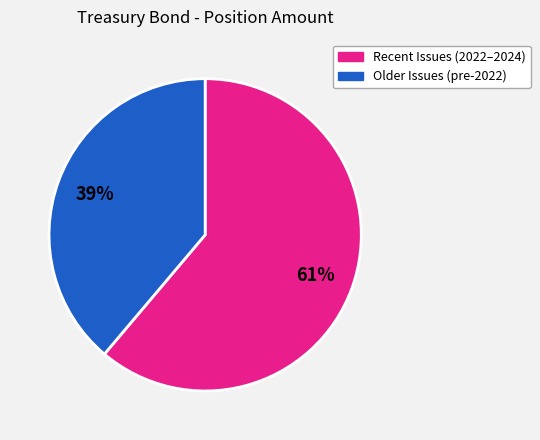

Does any single category account for the majority?

Yes